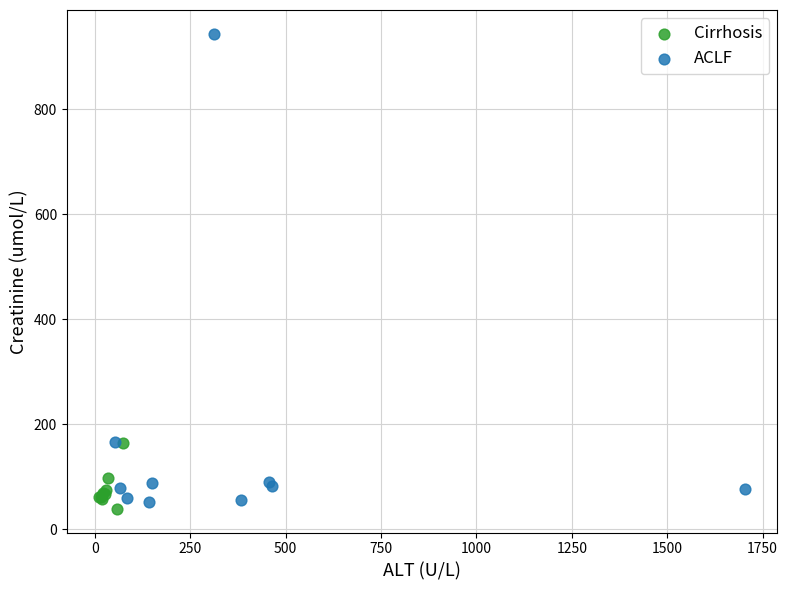

Which series reaches the maximum Y coordinate?

ACLF